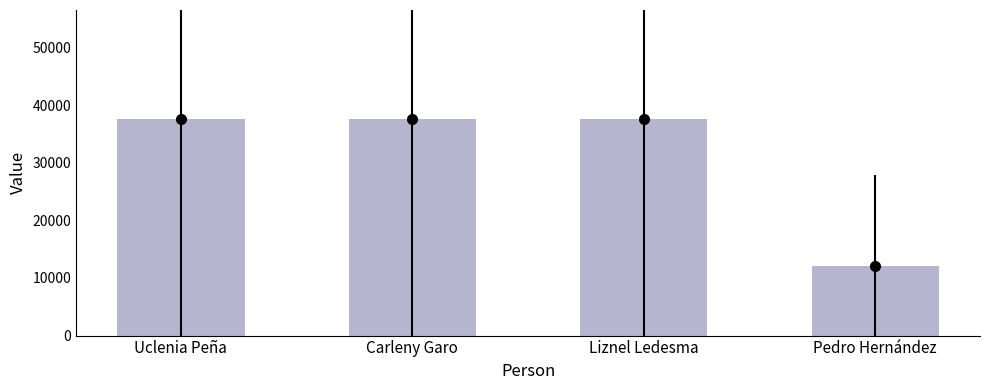

What is the label of the 2nd bar from the right?

Liznel Ledesma